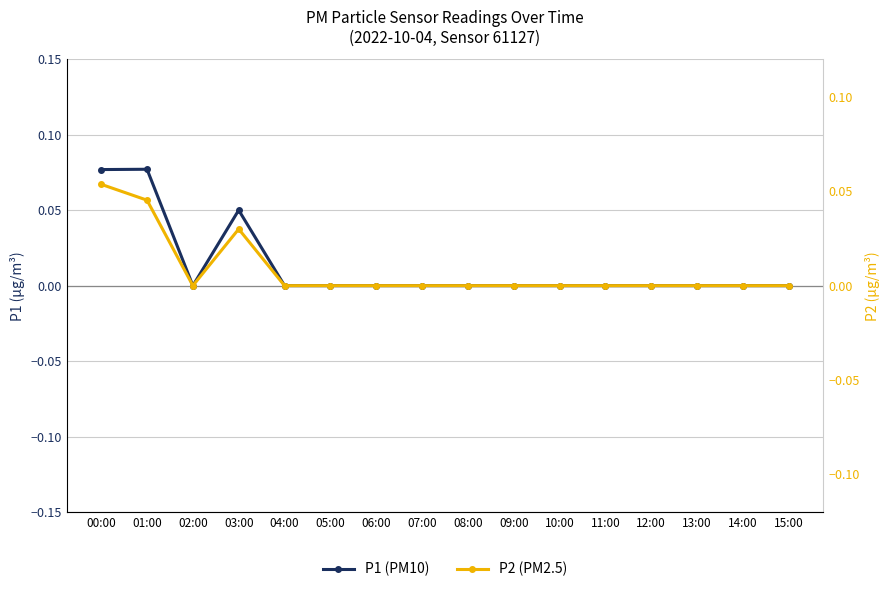

List the labels in order of P1 value, largest first.

01:00, 00:00, 03:00, 02:00, 04:00, 05:00, 06:00, 07:00, 08:00, 09:00, 10:00, 11:00, 12:00, 13:00, 14:00, 15:00